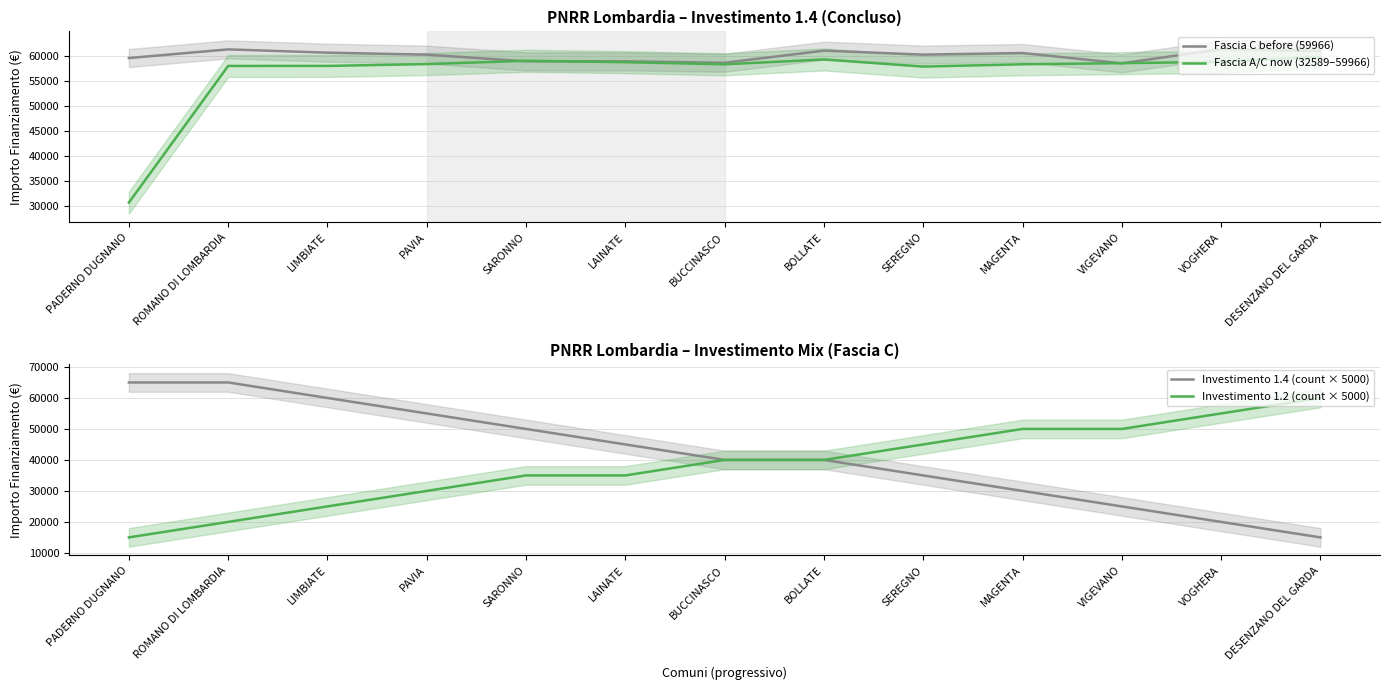

List the series in order of their overall mean, highest first.

Fascia C before (59966), Fascia A/C now (32589–59966), Investimento 1.4 (count × 5000), Investimento 1.2 (count × 5000)